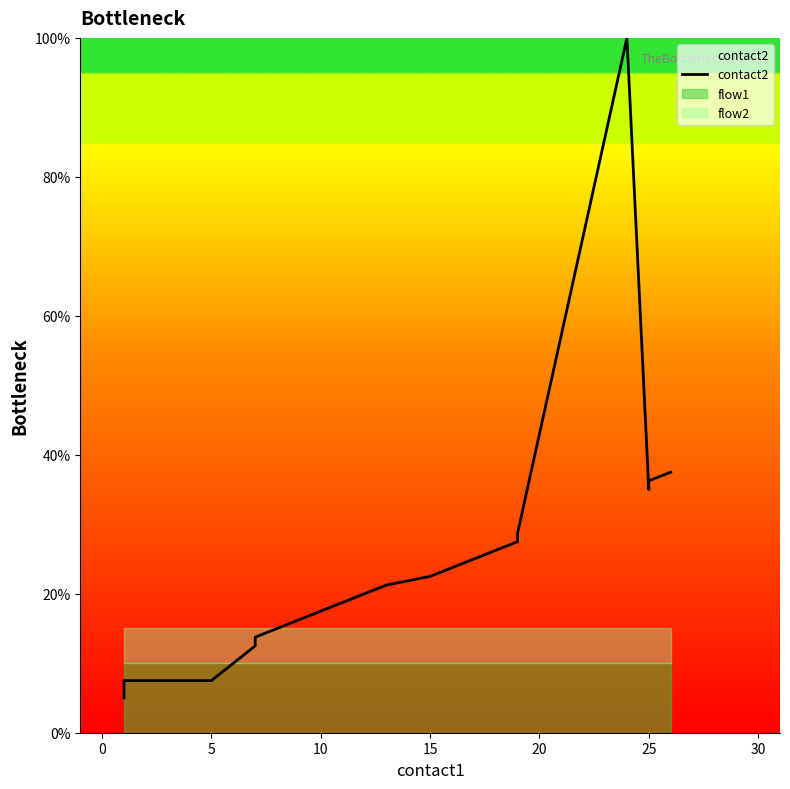

How many values exceed 20?

9